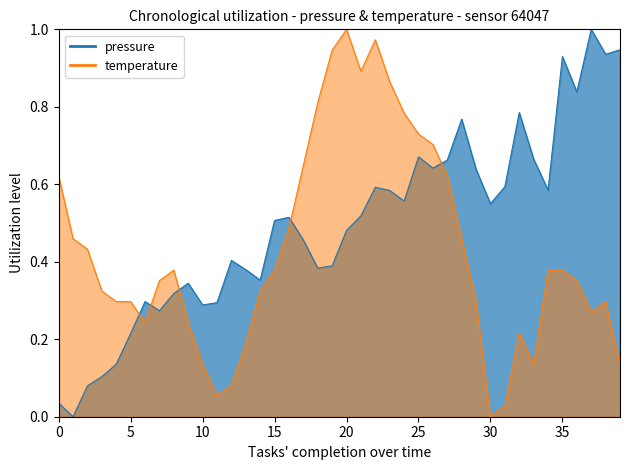

What is the maximum value for temperature?

1.0